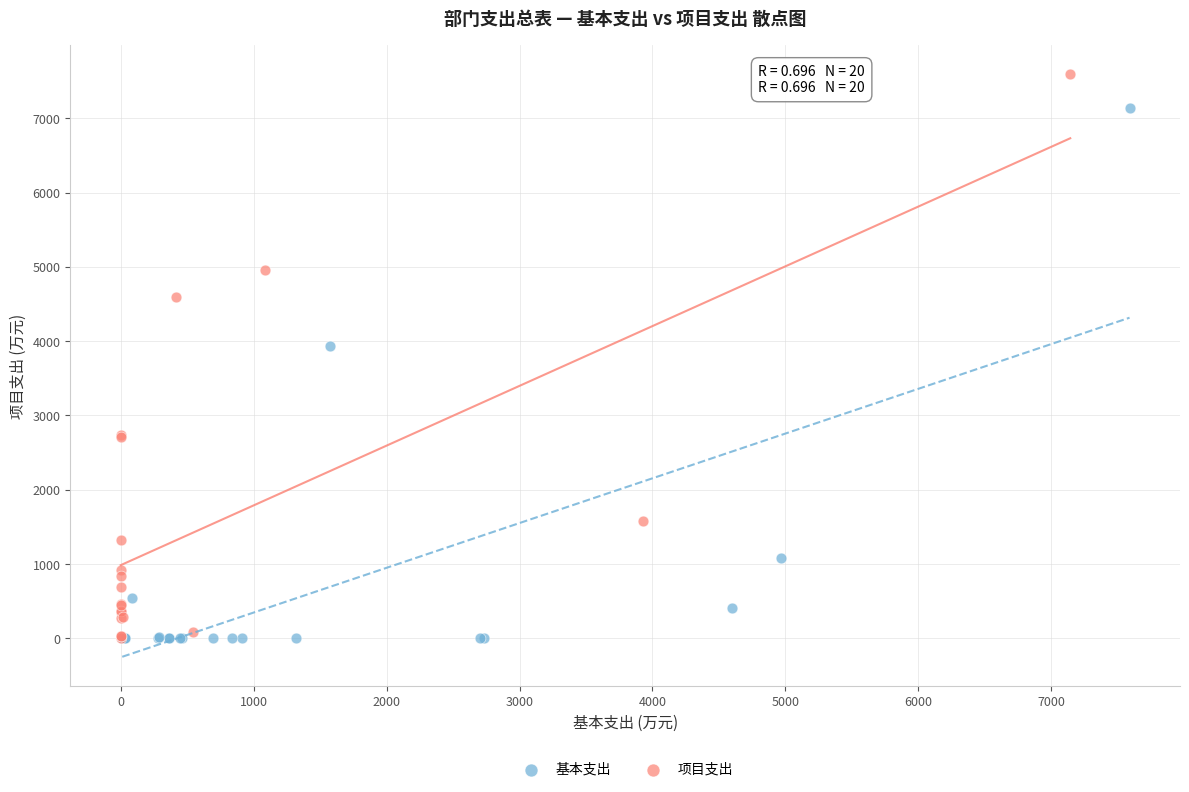

Which series has the widest spread of Y values?

项目支出